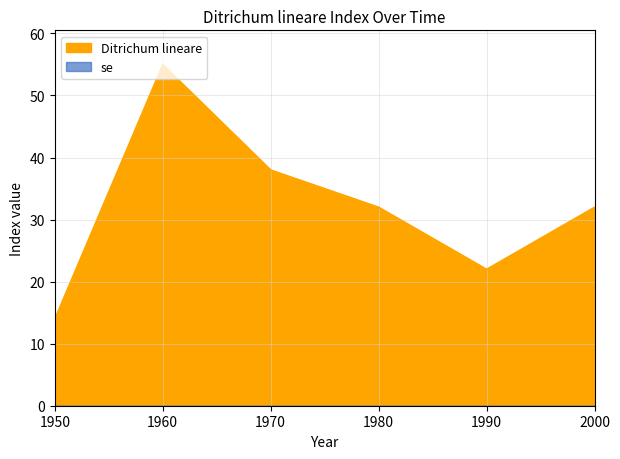

How many lines are shown in the chart?

1